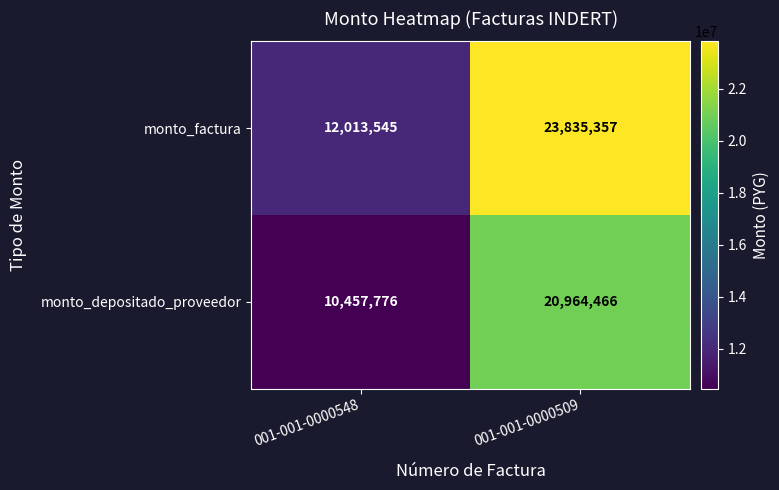

The value of monto_depositado_proveedor at 001-001-0000509 is 9962593. True or false?

False